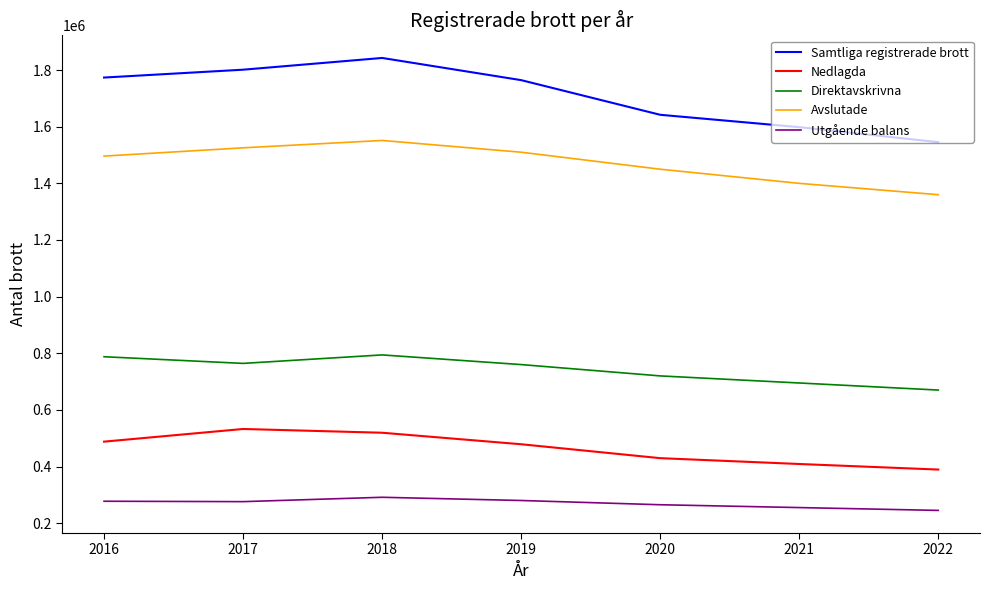

What are all the series names shown in the legend?

Samtliga registrerade brott, Nedlagda, Direktavskrivna, Avslutade, Utgående balans